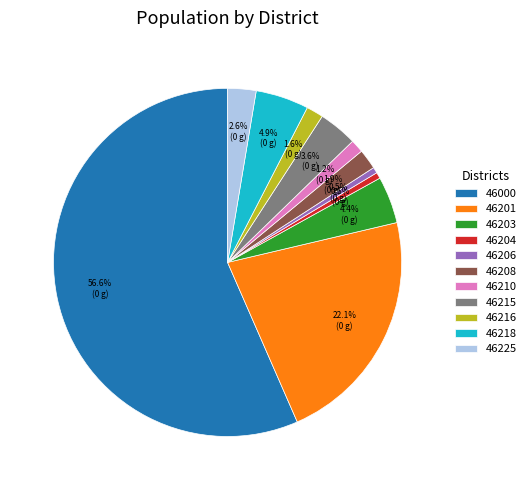

Which category has the biggest portion of the pie?

46000